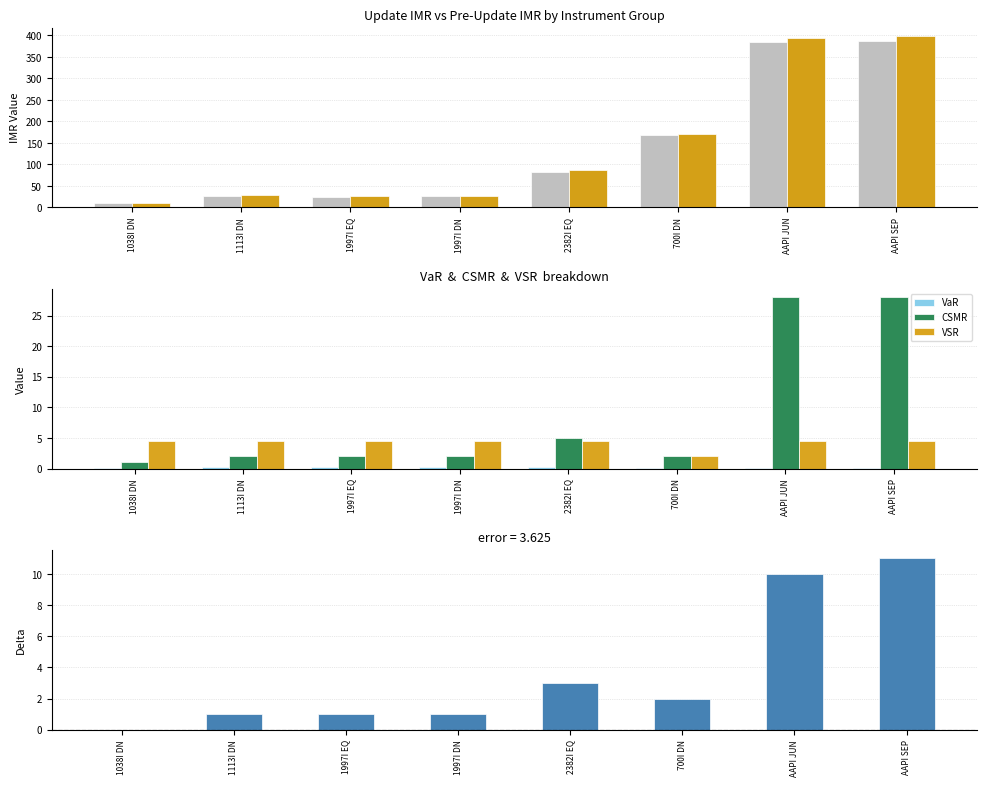

At which category is the sum across all series the highest?

AAPI SEP